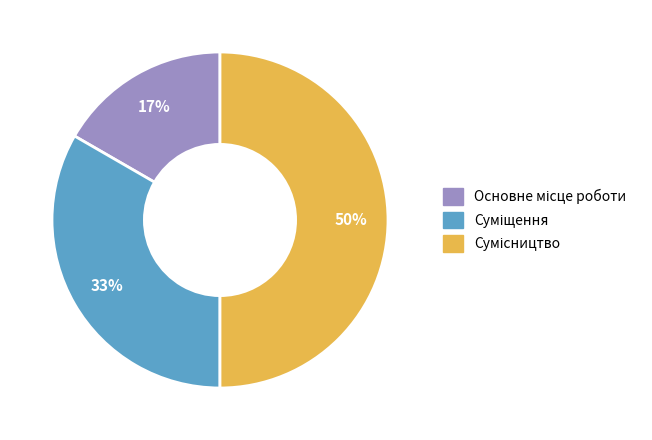

To the nearest percent, what is the difference between the Сумісництво and Основне місце роботи slice percentages?

33%